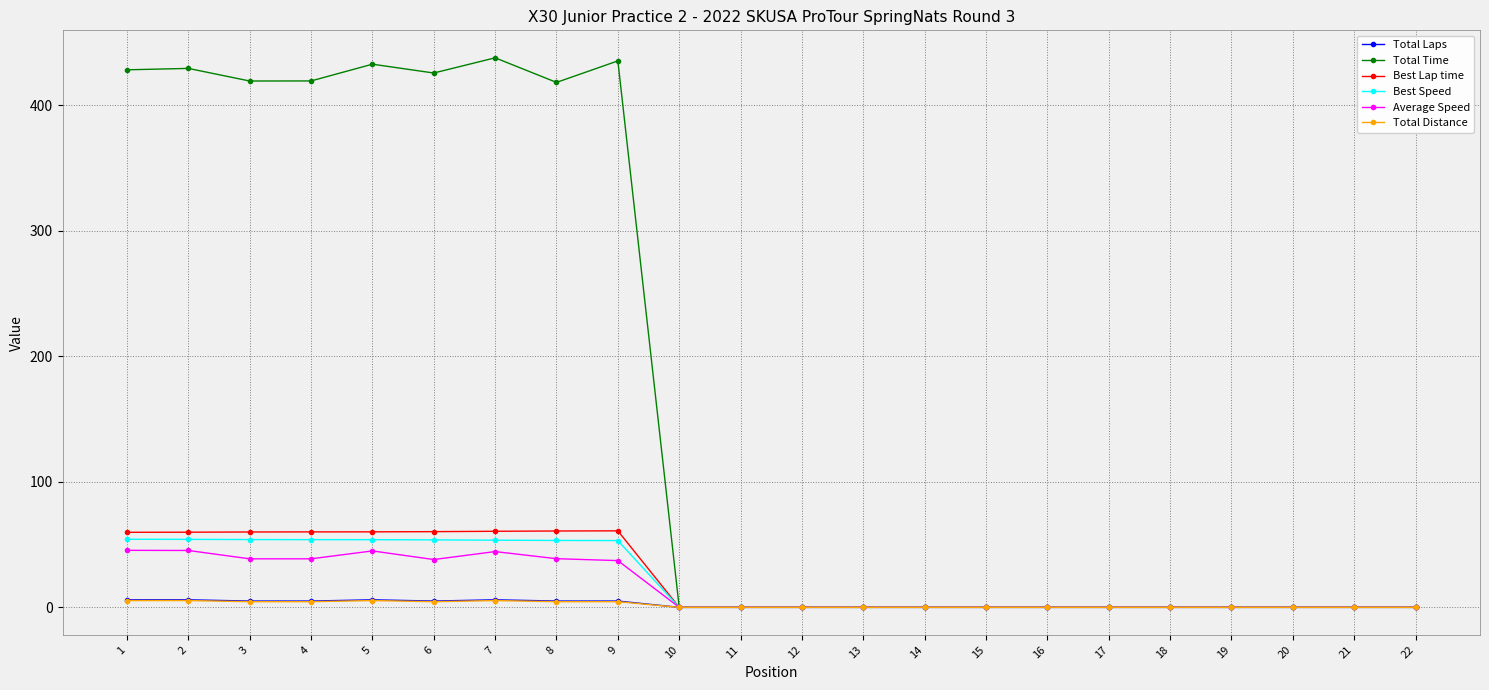

The Total Time series shows 183.8 at 10. True or false?

False